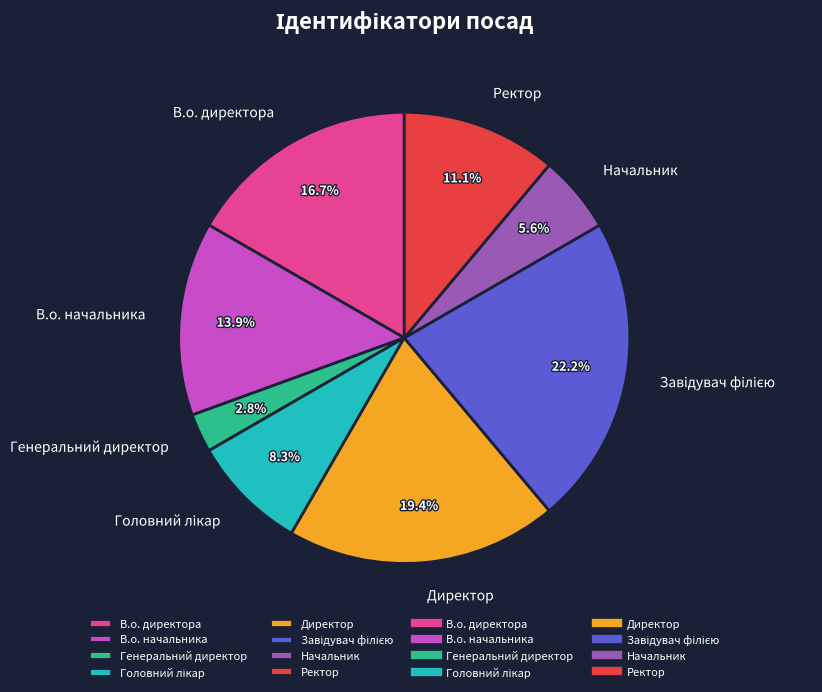

Combined, do Генеральний директор and В.о. начальника account for over 50%?

No